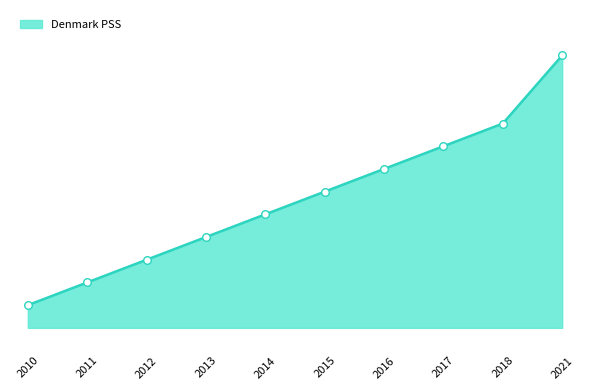

Is this an area chart (filled region under the line)?

Yes